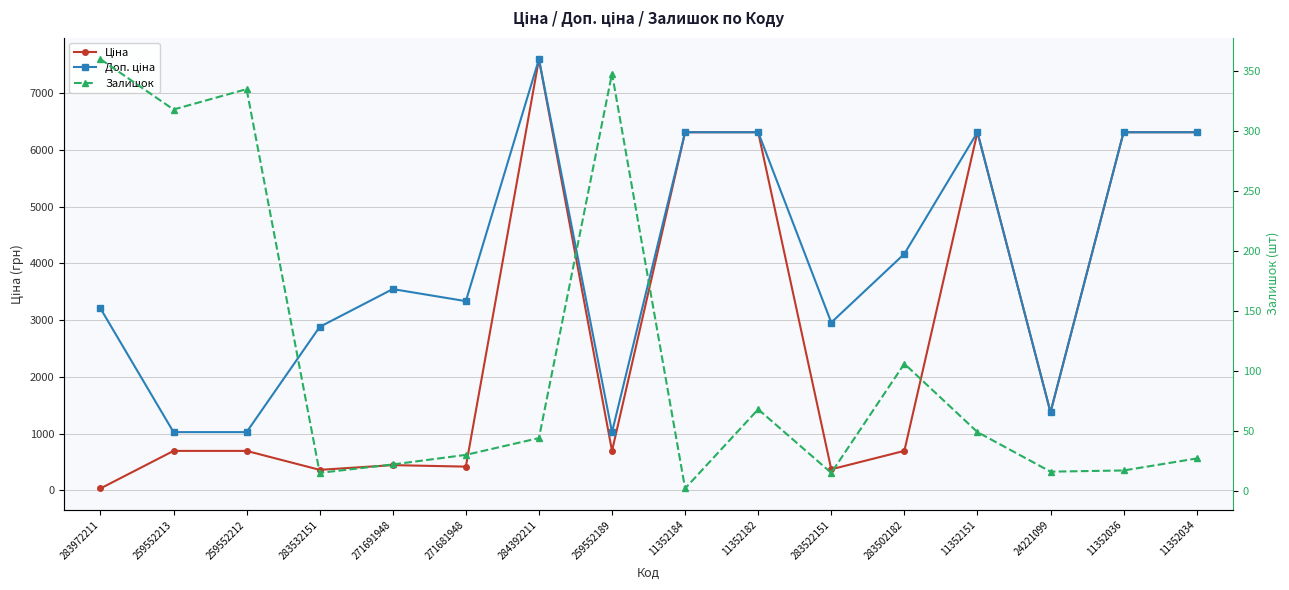

At which category does the chart reach its peak across all series?

284392211